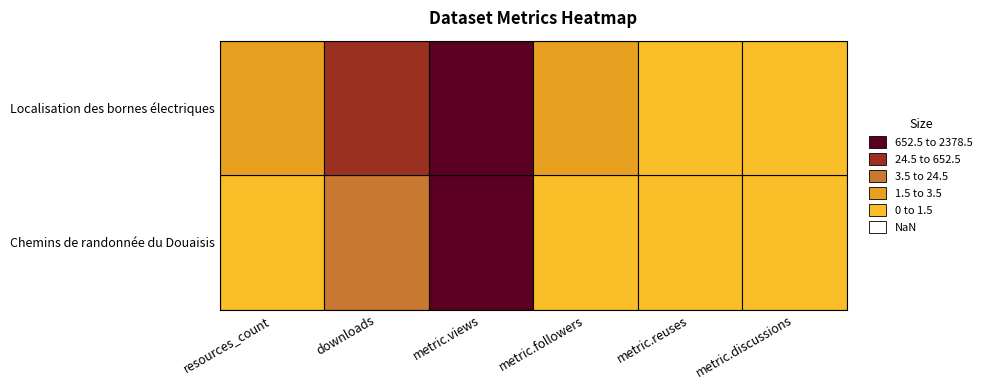

List the series in order of their overall mean, highest first.

Localisation des bornes électriques, Chemins de randonnée du Douaisis